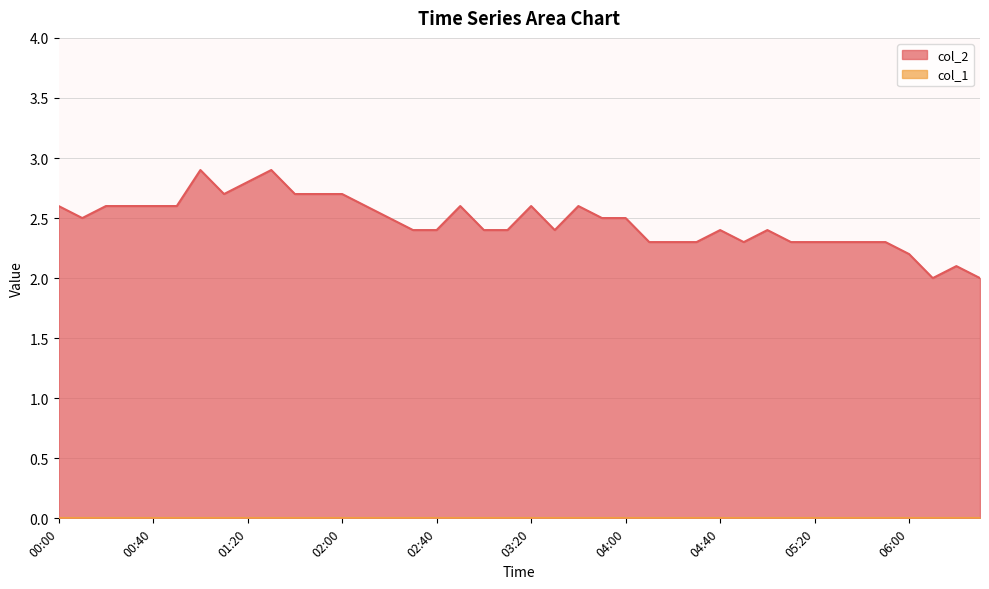

True or false: the data shows 4.0 at 02:20.

False